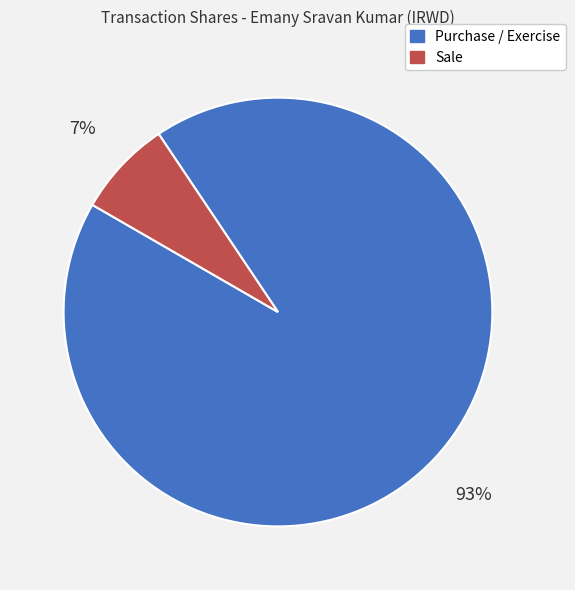

To the nearest percent, what is the average slice percentage?

50%